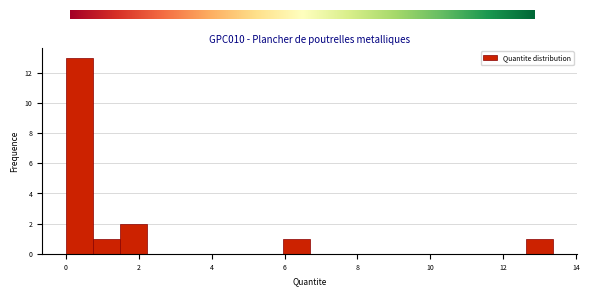

Around what value on the x-axis is the tallest bar? Give the approximate position of its centre, as read against the axis.

0.4